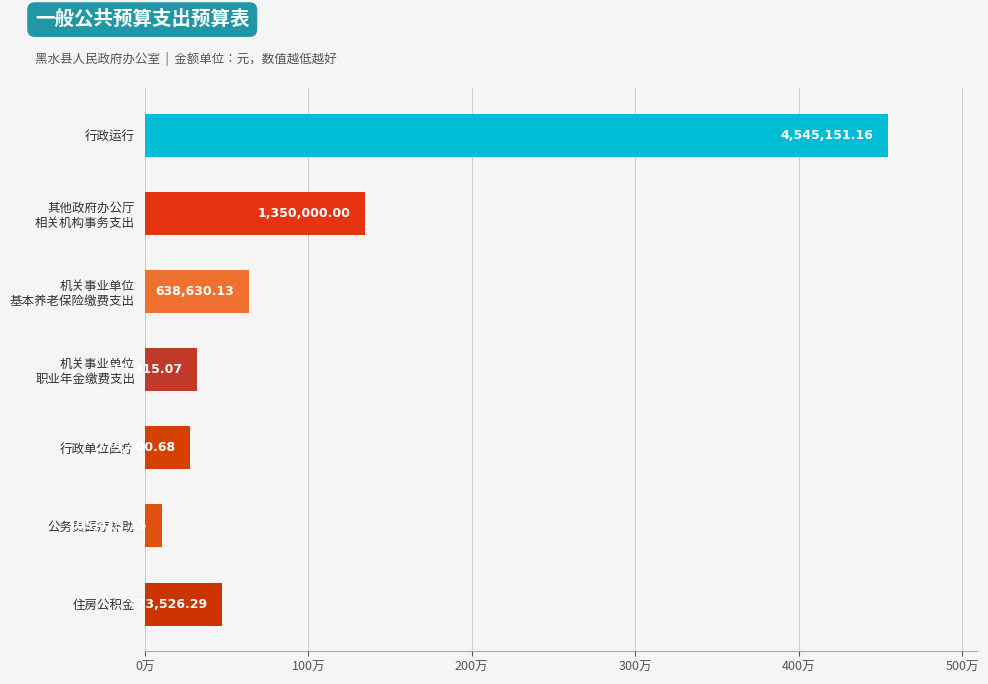

Which category has the highest value across all series?

行政运行